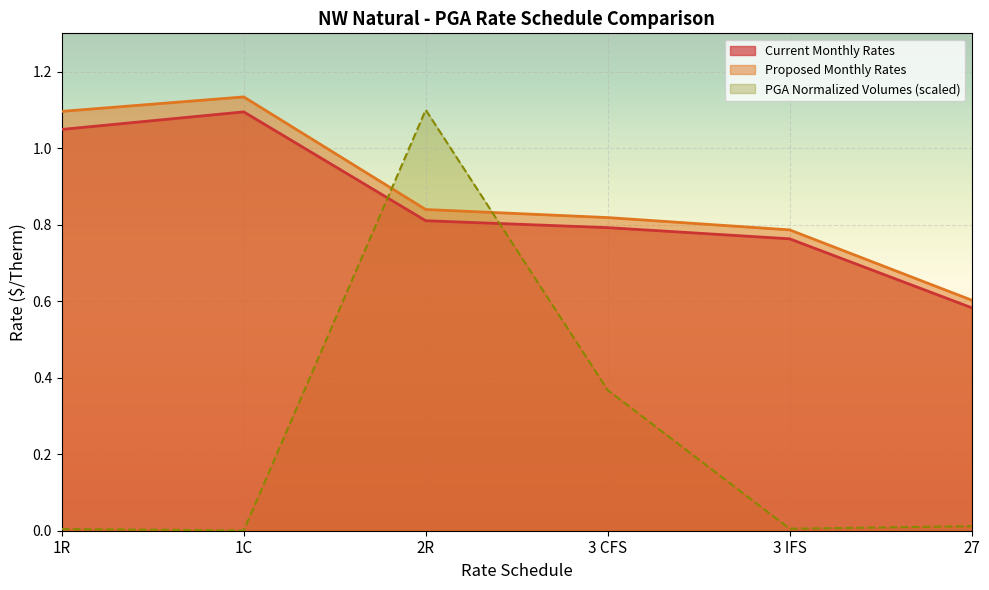

How many lines are shown in the chart?

3